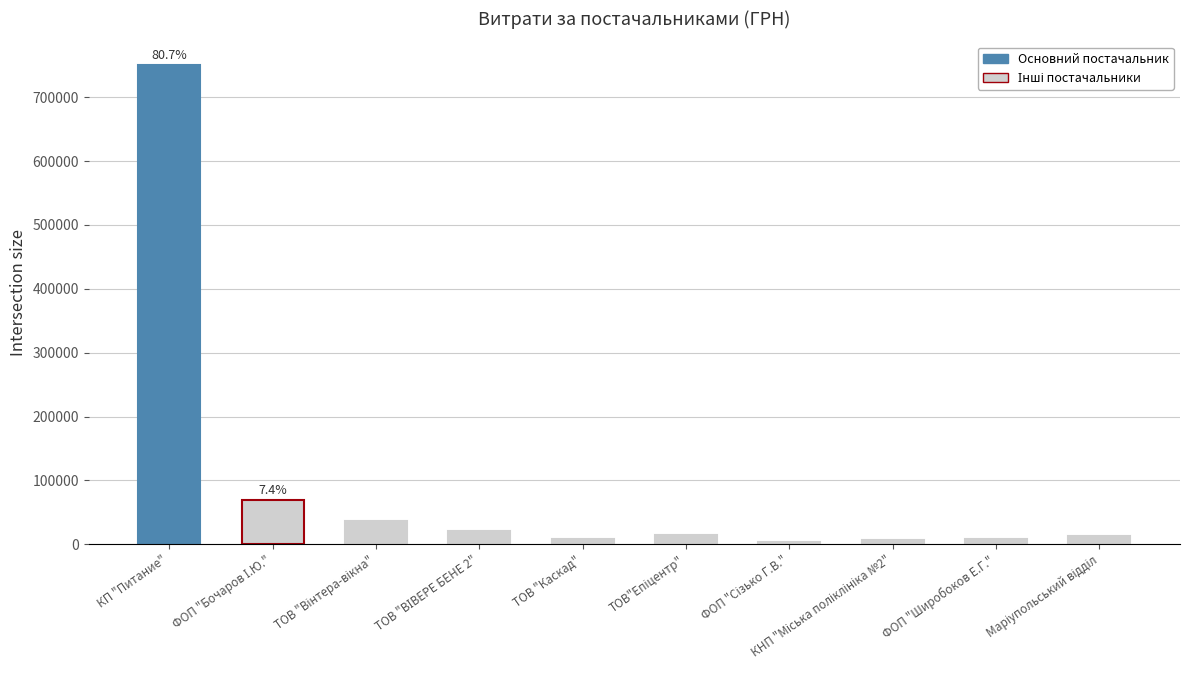

What is the label of the 2nd bar from the right?

ФОП "Широбоков Е.Г."